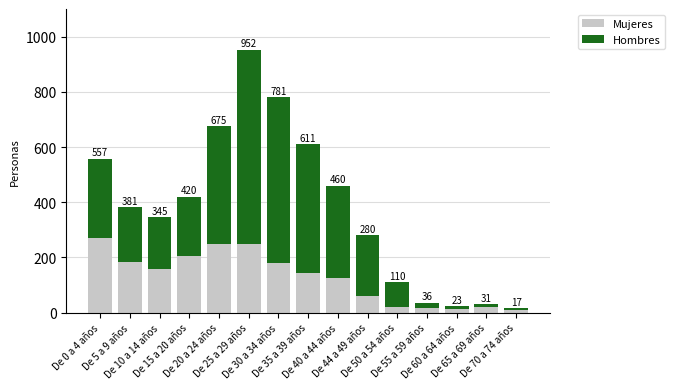

Which series has the largest range (max minus min)?

Hombres